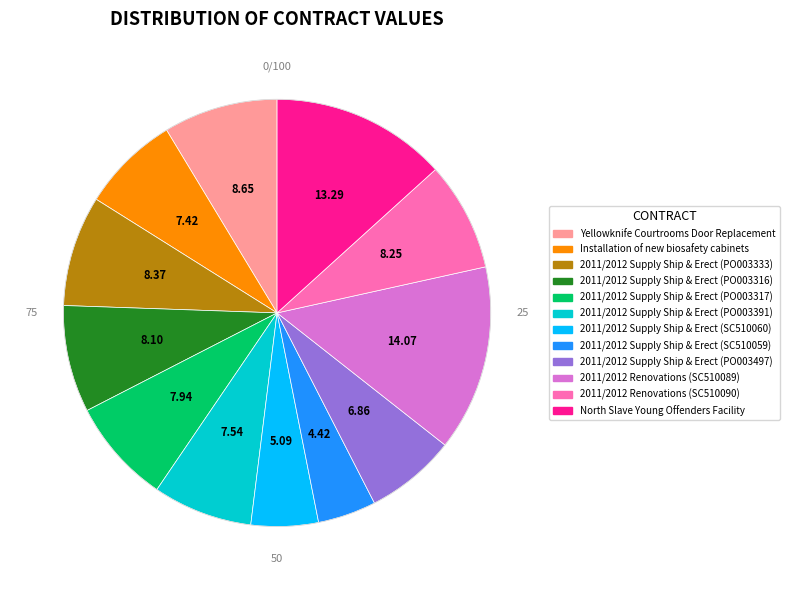

Combined, do 2011/2012 Supply Ship & Erect (PO003333) and 2011/2012 Supply Ship & Erect (PO003317) account for over 50%?

No